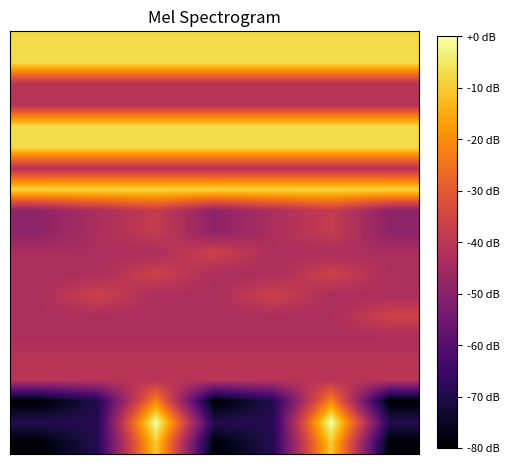

At which category is the sum across all series the highest?

2